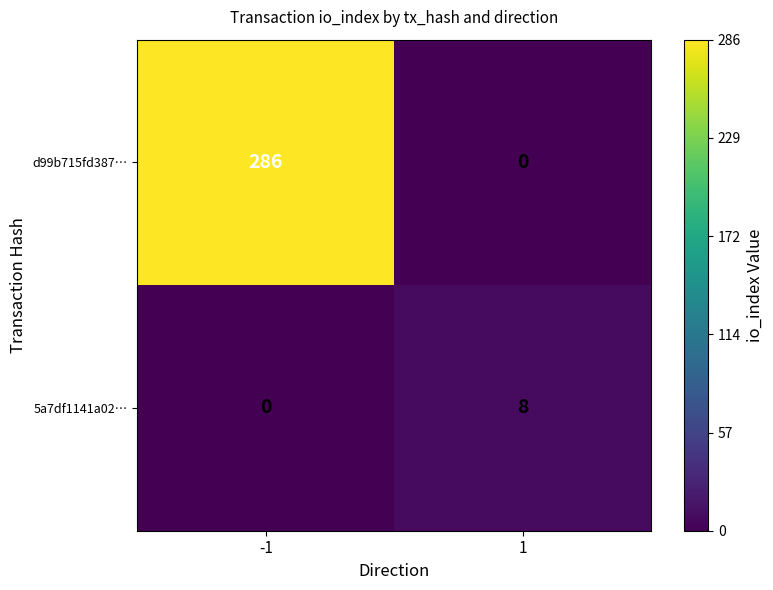

The value of d99b715fd387… at 1 is -105. True or false?

False